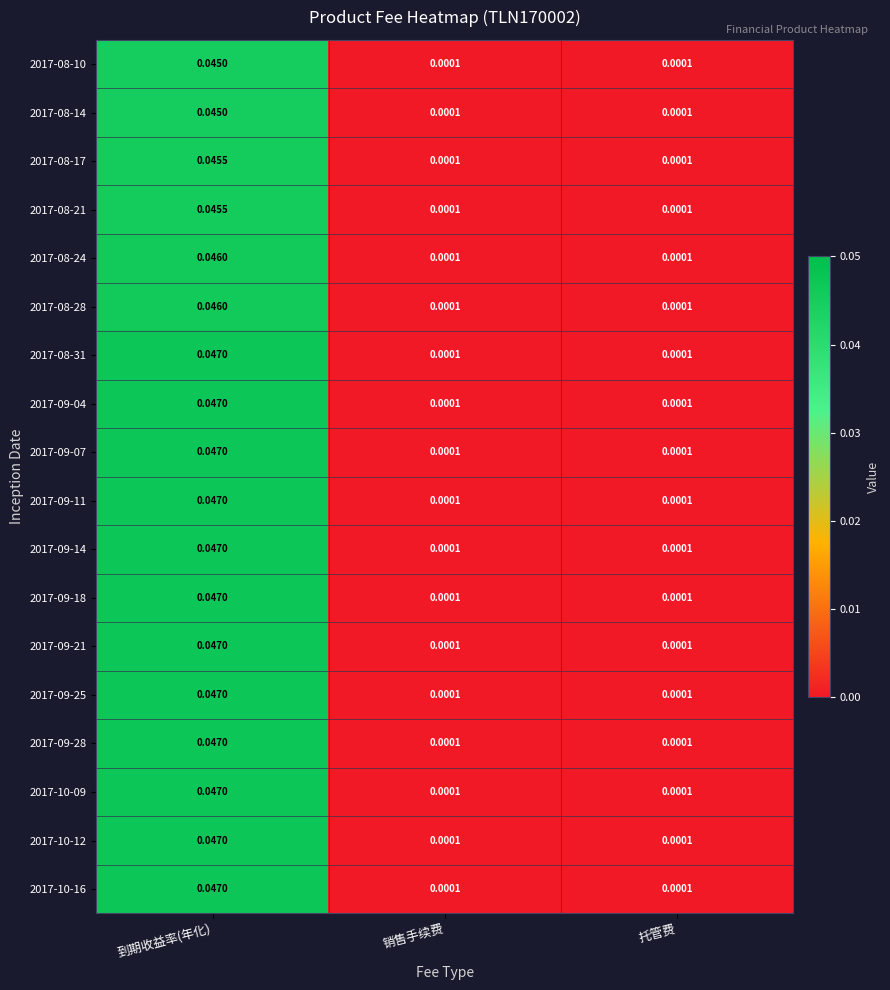

At which label does 2017-08-10 reach its peak?

到期收益率(年化)